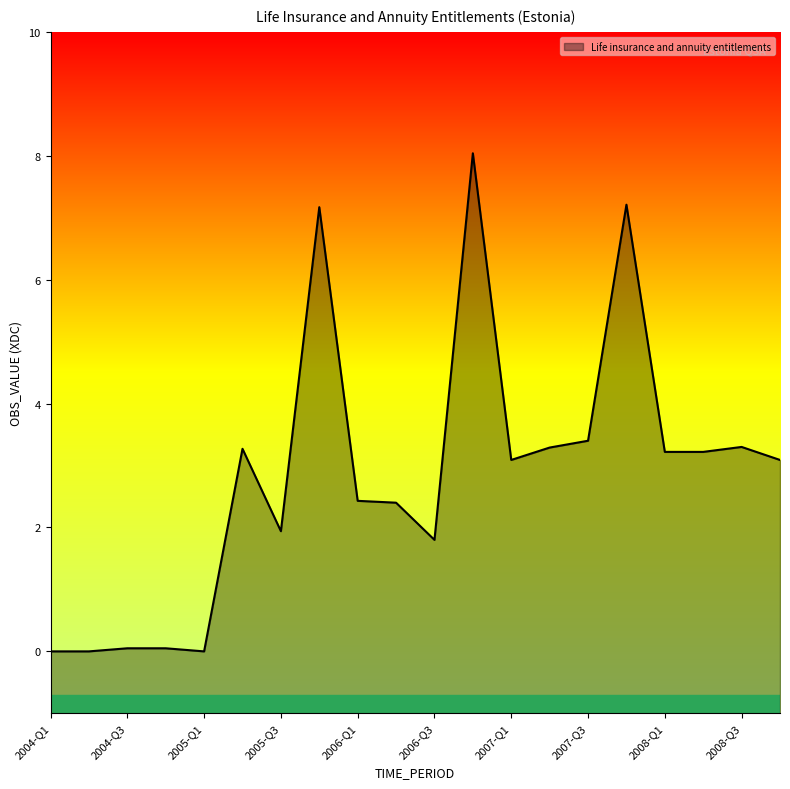

What is the value of the 13th point from the left?

3.1